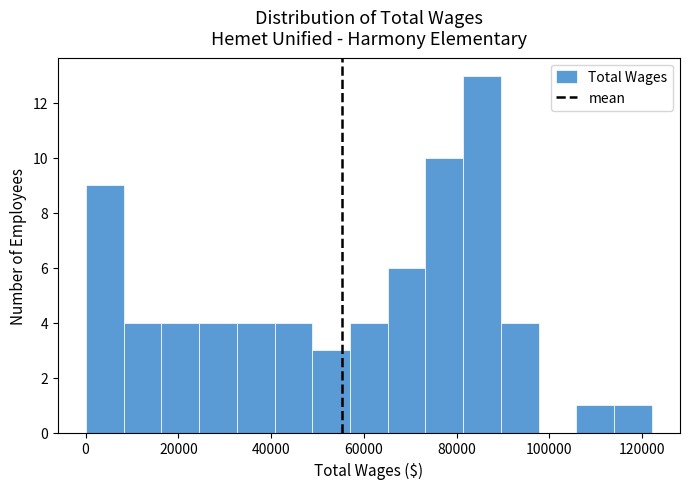

Reading left to right, list every bar in this chart as the range it spans on the x-axis followed by its height. Neither the bar edges nor the heights are printed on the chart, so give them approximately, as read against the axes.

0 to 8000: 9
8000 to 16000: 4
16000 to 24000: 4
24000 to 32000: 4
32000 to 40000: 4
40000 to 48000: 4
48000 to 58000: 3
58000 to 66000: 4
66000 to 74000: 6
74000 to 82000: 10
82000 to 90000: 13
90000 to 98000: 4
98000 to 106000: 0
106000 to 114000: 1
114000 to 122000: 1